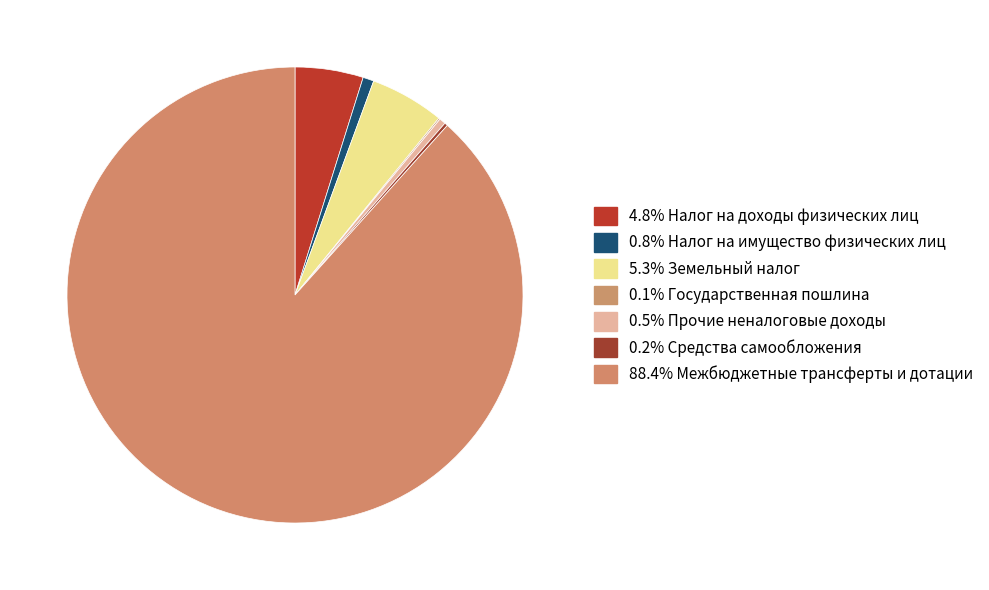

Does any single category account for the majority?

Yes